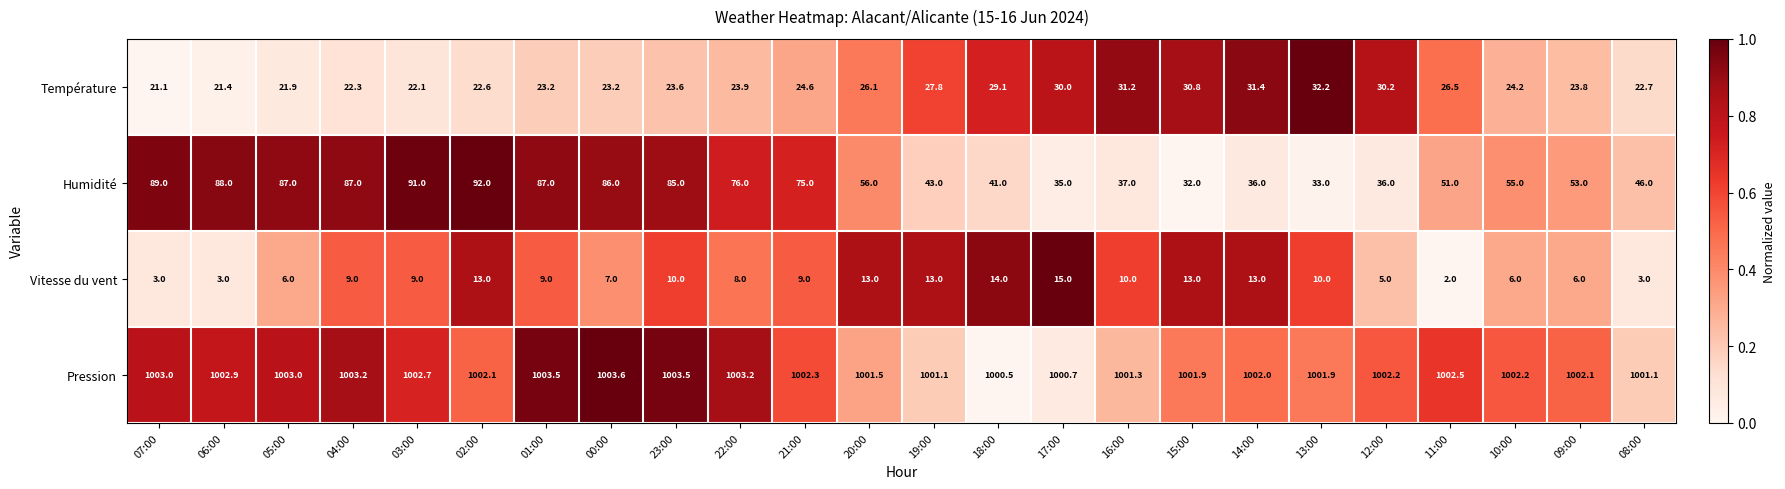

What is the difference between the maximum and second lowest values in the Vitesse du vent series?

12.0